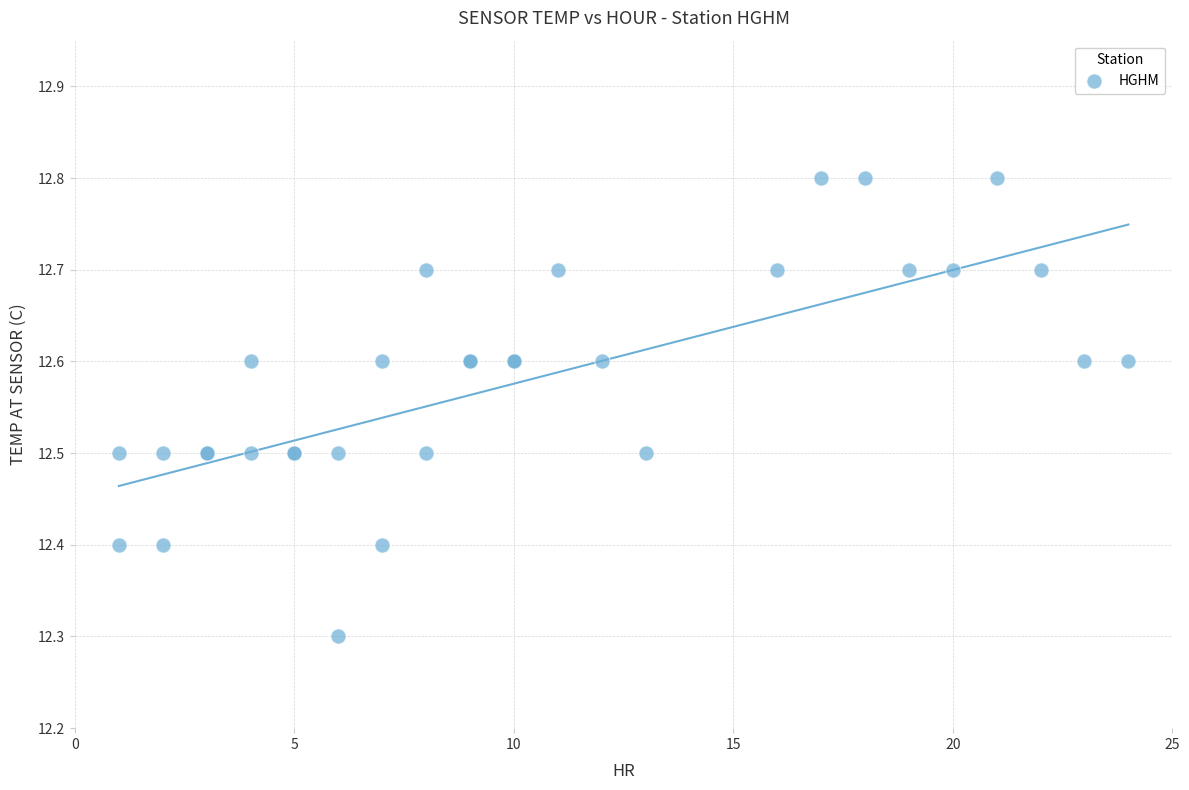

What Y value in the scatter plot is closest to 12?

12.3